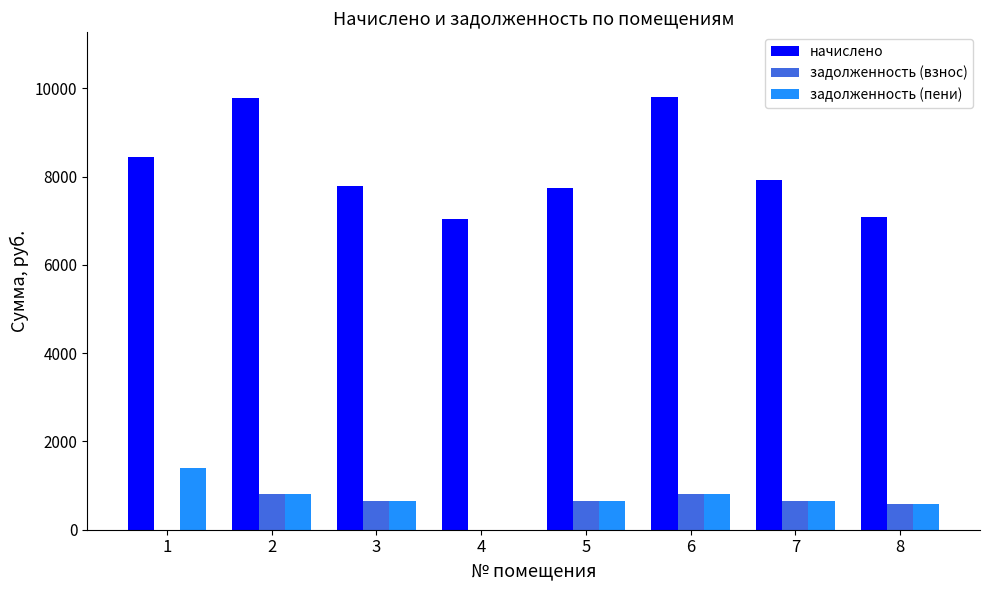

What is the sum of the задолженность (взнос) values at 7 and 5?

1306.1